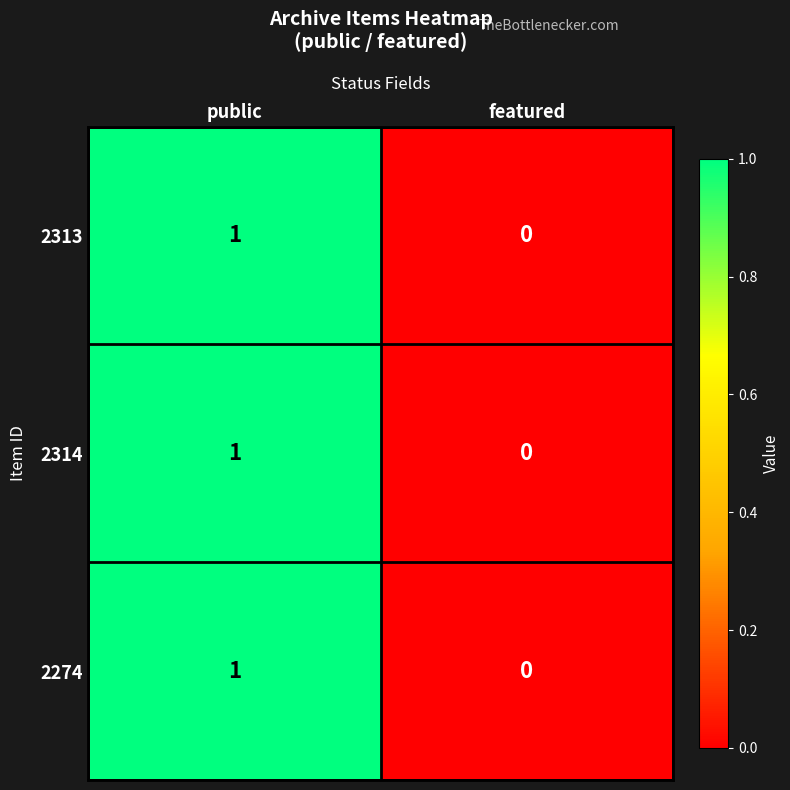

Rank the categories by 2313 value from highest to lowest.

public, featured